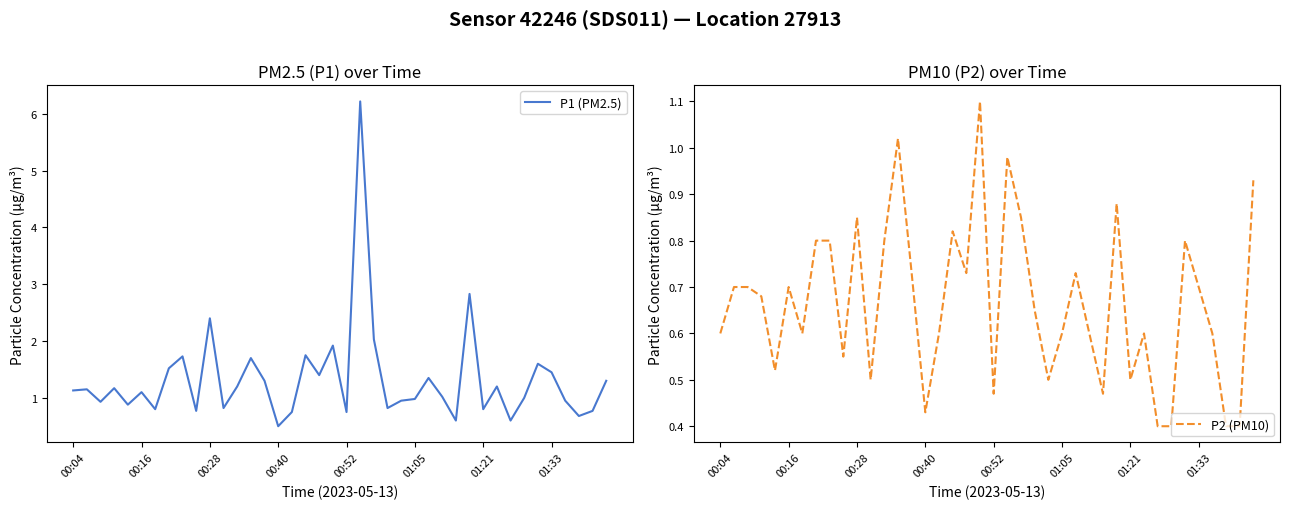

Which series has the largest range (max minus min)?

P1 (PM2.5)